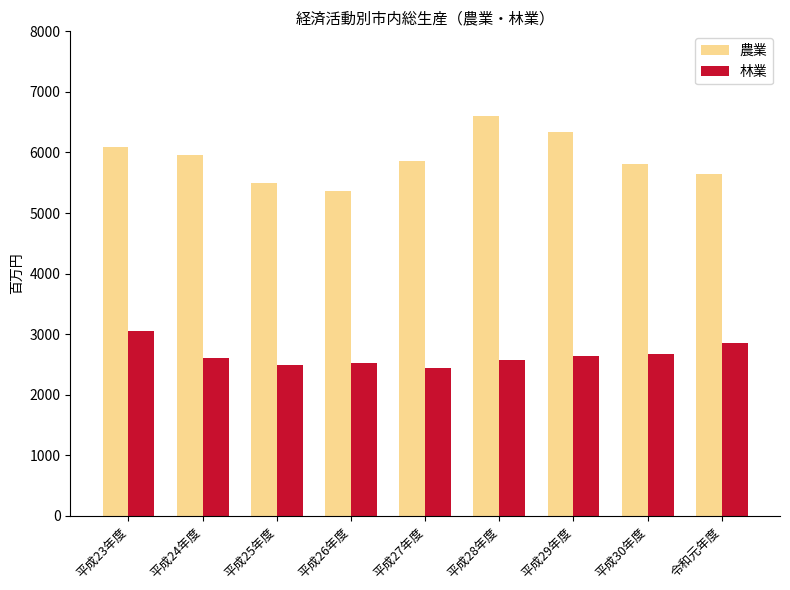

What is the difference between the highest and lowest values at 平成28年度?

4035